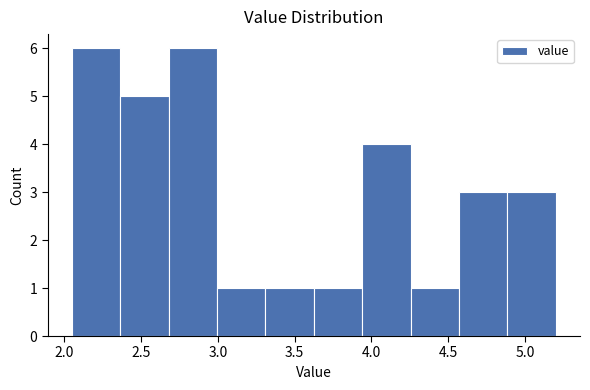

How tall is the bar that spans 2.365 to 2.680 on the x-axis? Neither the bar edges nor the heights are printed on the chart, so give them approximately, as read against the axes.

5